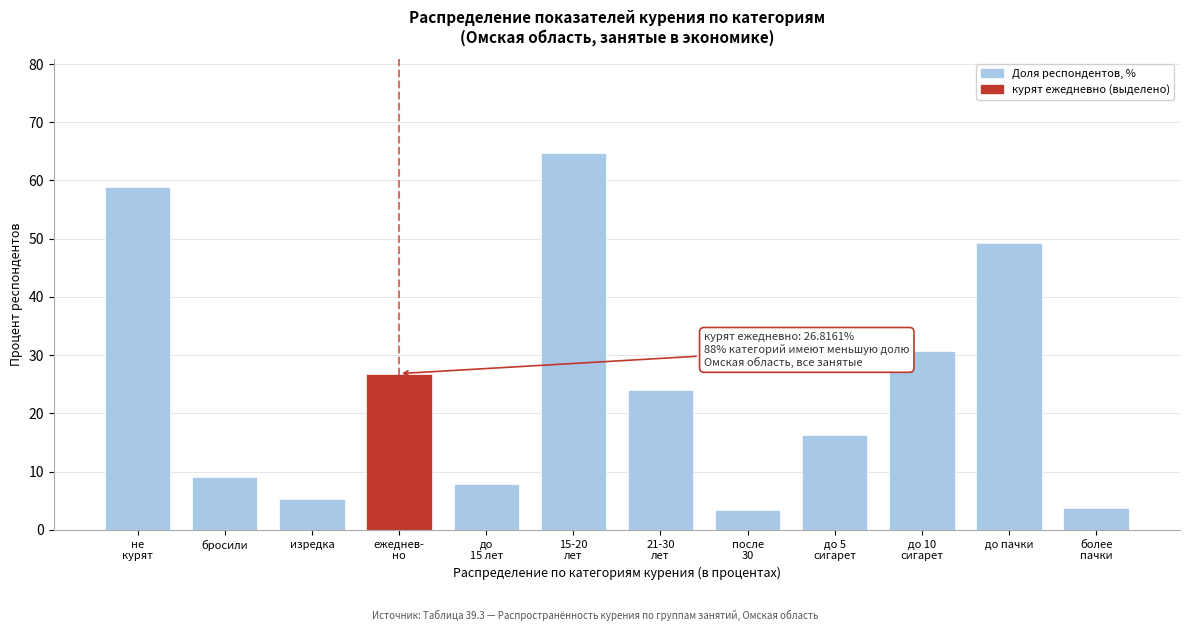

Reading left to right, list all the values displayed in this chart.

58.8	9.0	5.3	26.8	7.8	64.7	24.1	3.4	16.3	30.7	49.2	3.8